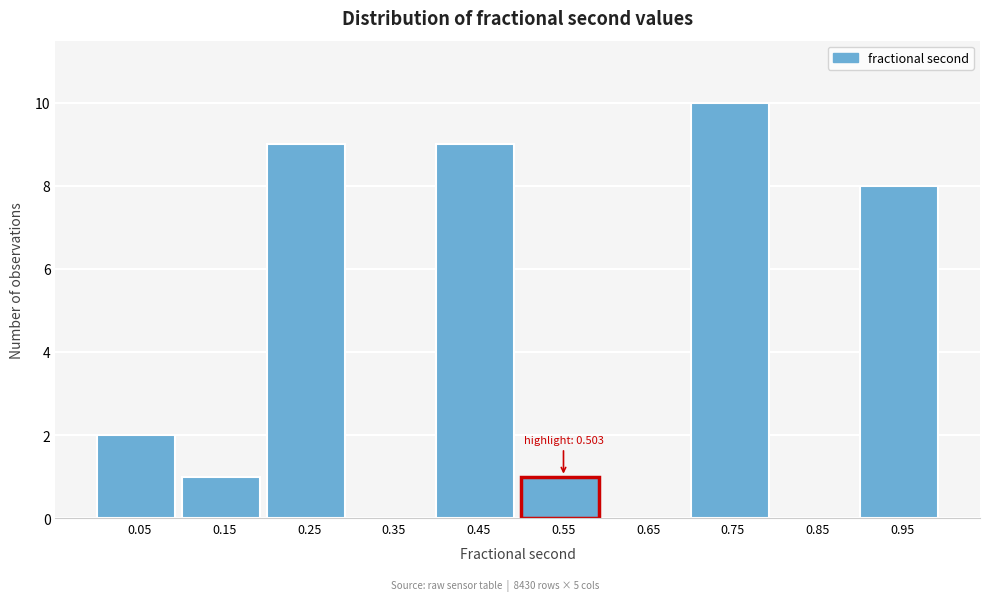

Which range on the x-axis has the tallest bar?

0.7 to 0.8